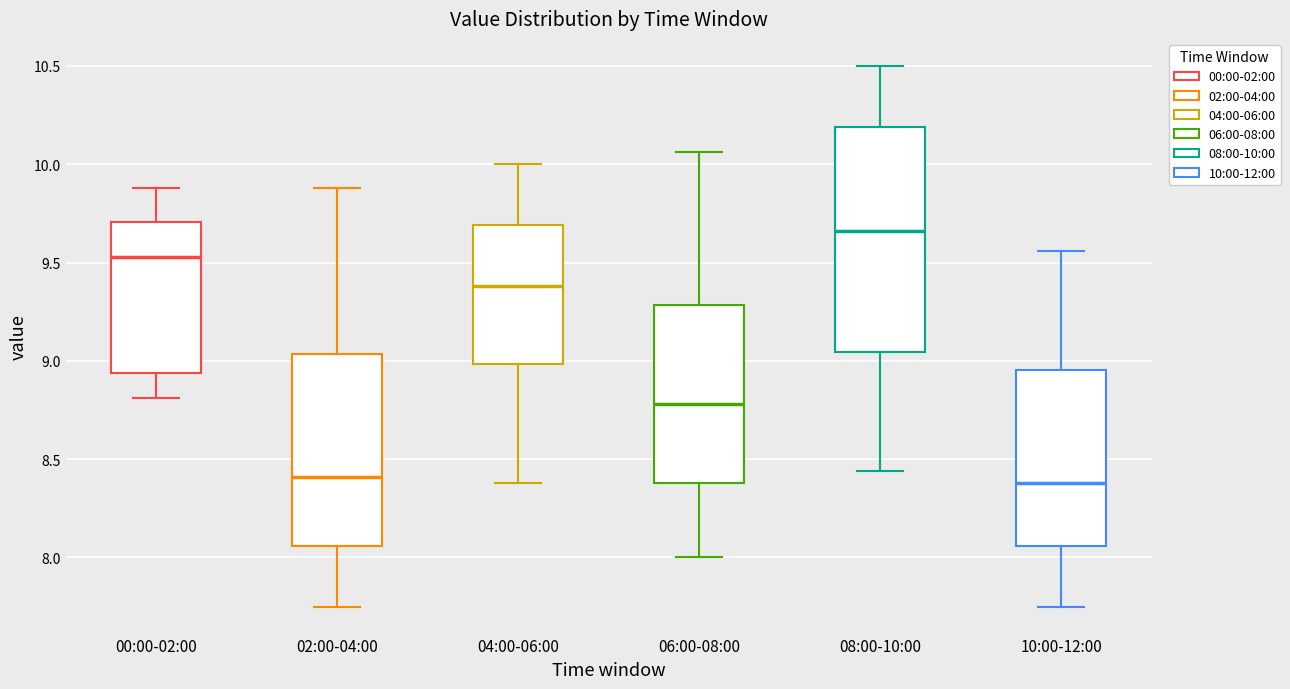

Reading left to right, transcribe this box plot: for each box, give where its median line is, the range the box spans, and where its two whiskers end, as read against the y-axis. The values are not printed on the chart, so give them approximately, as read against the axis.

00:00-02:00: median 9.55, box 8.95 to 9.70, whiskers 8.80 to 9.90
02:00-04:00: median 8.40, box 8.05 to 9.05, whiskers 7.75 to 9.90
04:00-06:00: median 9.40, box 9.00 to 9.70, whiskers 8.40 to 10.00
06:00-08:00: median 8.80, box 8.40 to 9.30, whiskers 8.00 to 10.05
08:00-10:00: median 9.65, box 9.05 to 10.20, whiskers 8.45 to 10.50
10:00-12:00: median 8.40, box 8.05 to 8.95, whiskers 7.75 to 9.55